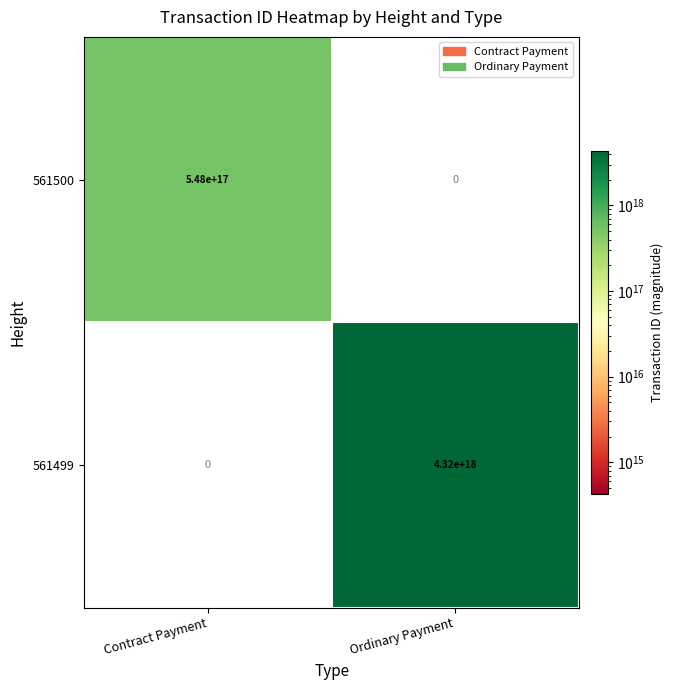

List the series in order of their peak value, lowest first.

561500, 561499